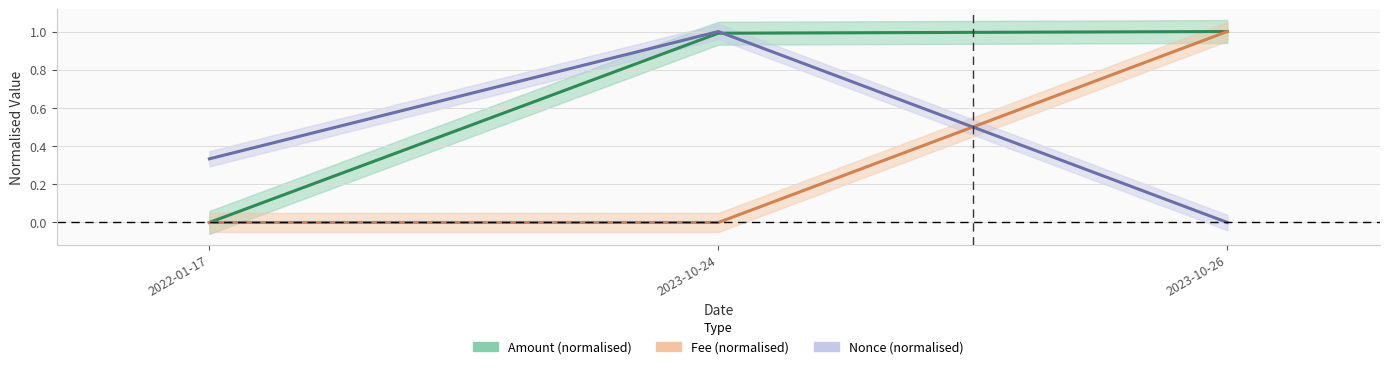

Where is Nonce nearest to the value 0?

2023-10-26